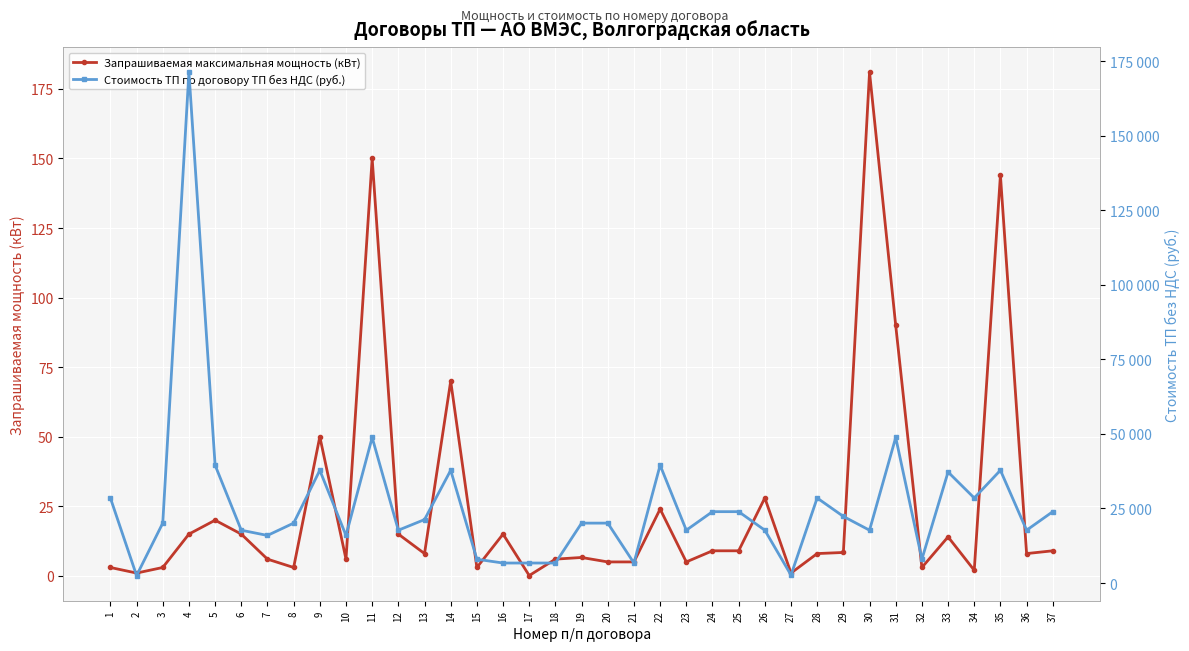

True or false: Запрашиваемая максимальная мощность (кВт) and Стоимость ТП по договору ТП без НДС (руб.) cross at least once.

False